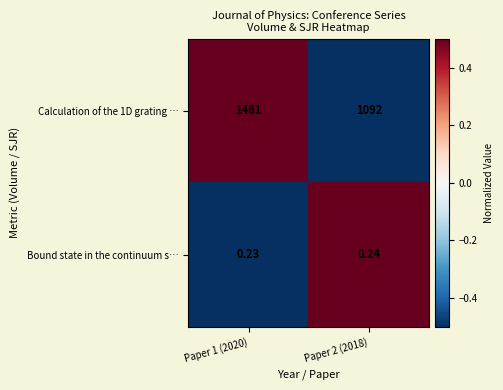

Is the value of Bound state in the continuum s… at Paper 1 (2020) greater than the value of Calculation of the 1D grating … at Paper 1 (2020)?

No